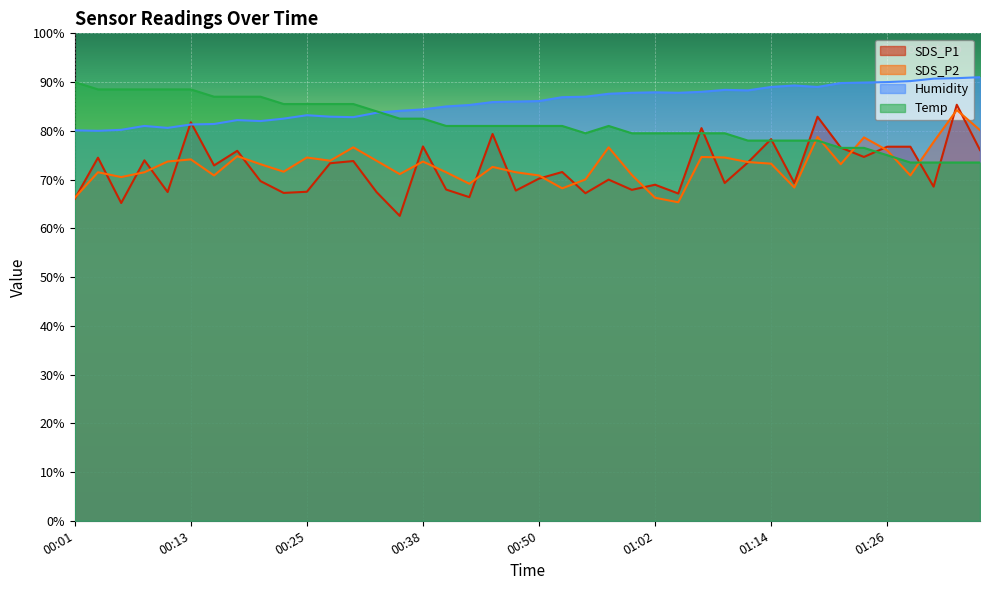

What is the difference between the SDS_P1 values at 01:21 and 00:18?

0.7